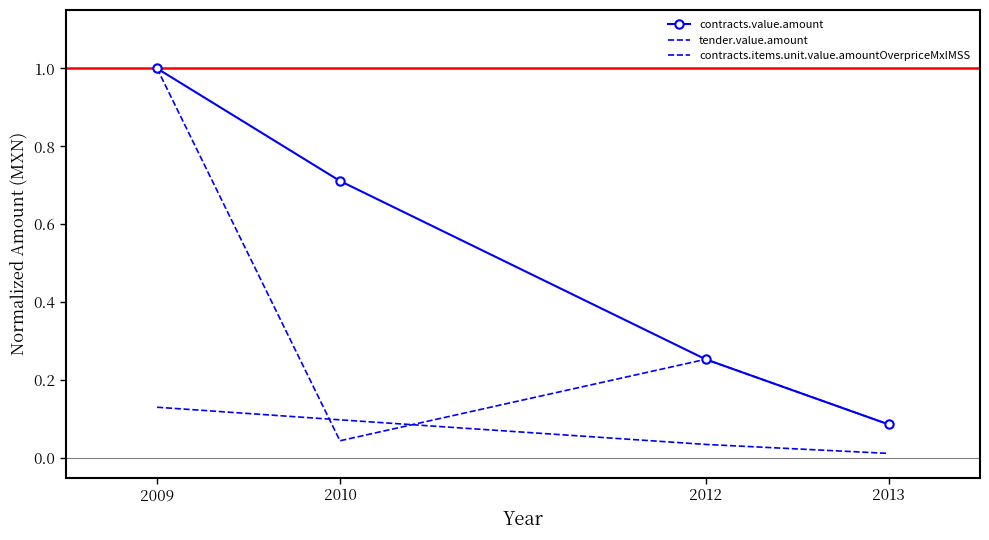

Between 2010 and 2013, which series saw the biggest shift?

contracts.value.amount